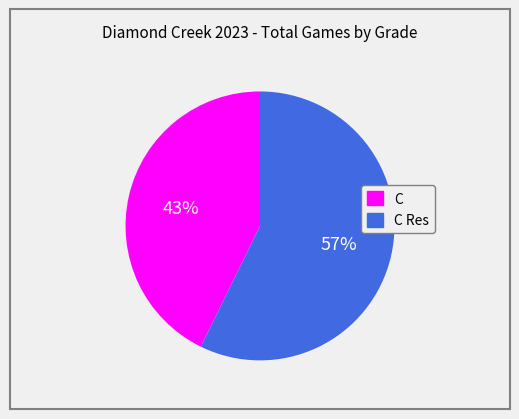

To the nearest percent, what is the average slice percentage?

50%